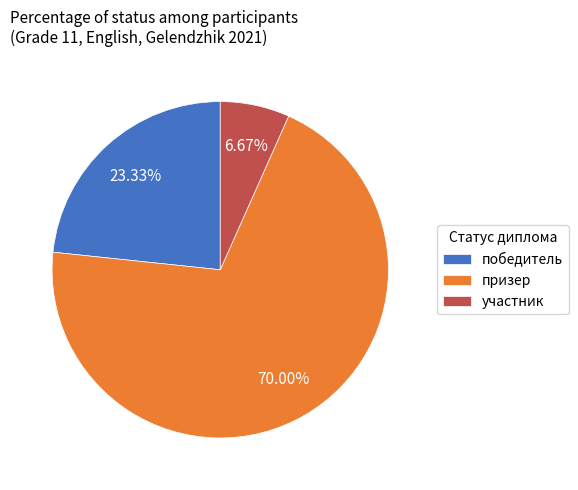

Is the sum of победитель and призер greater than half?

Yes